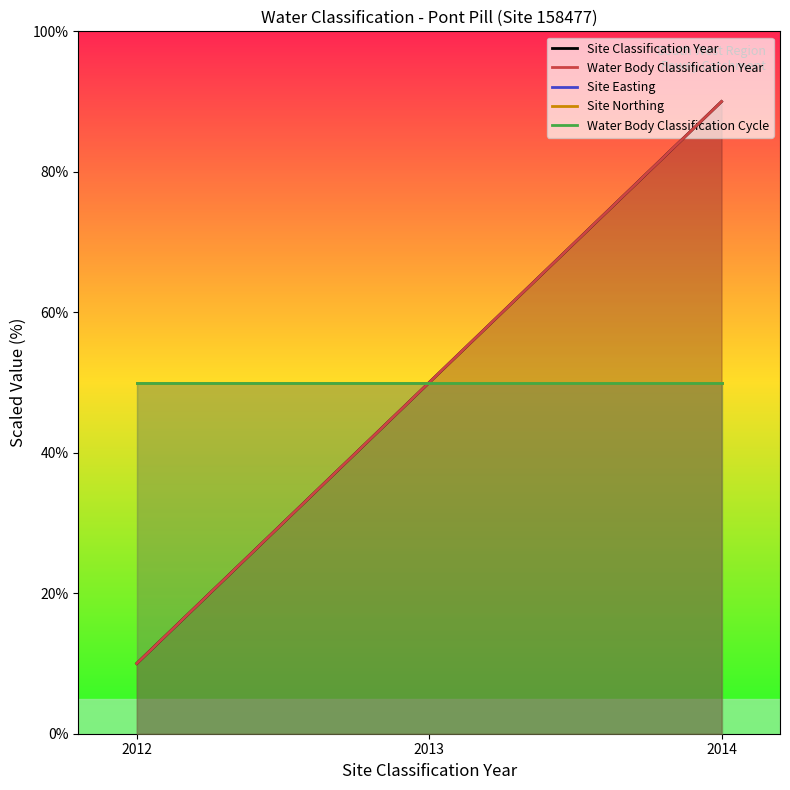

Rank the series at 2014 from highest to lowest value.

Site Classification Year, Water Body Classification Year, Site Easting, Site Northing, Water Body Classification Cycle